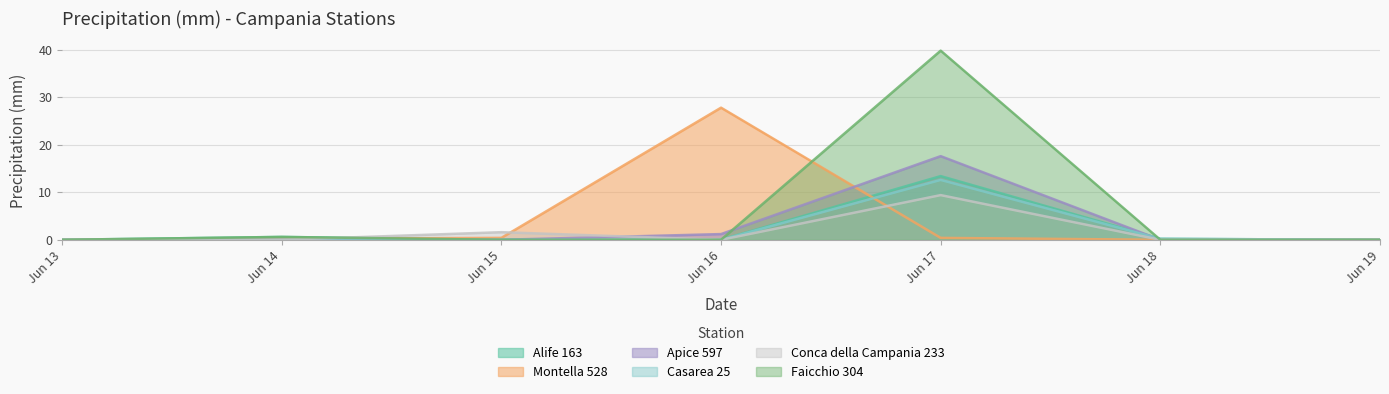

What is the highest value of the Conca della Campania 233 series?

9.4